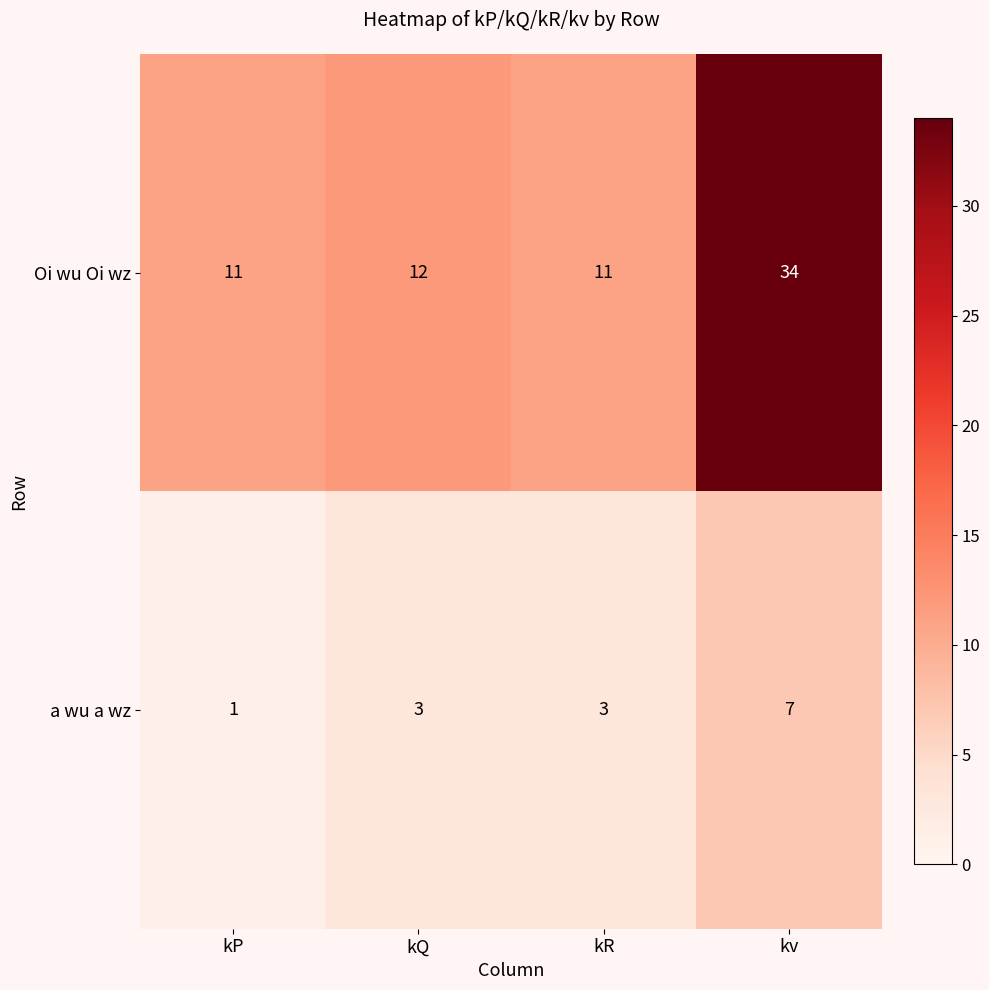

What is the difference between the highest and lowest values at kv?

27